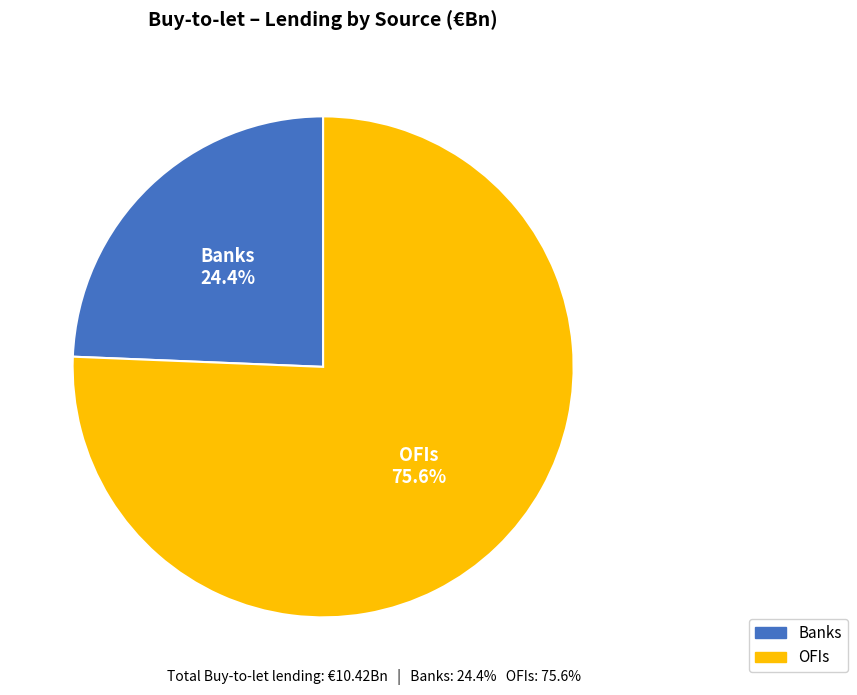

Does Banks account for over 50% of the chart?

No